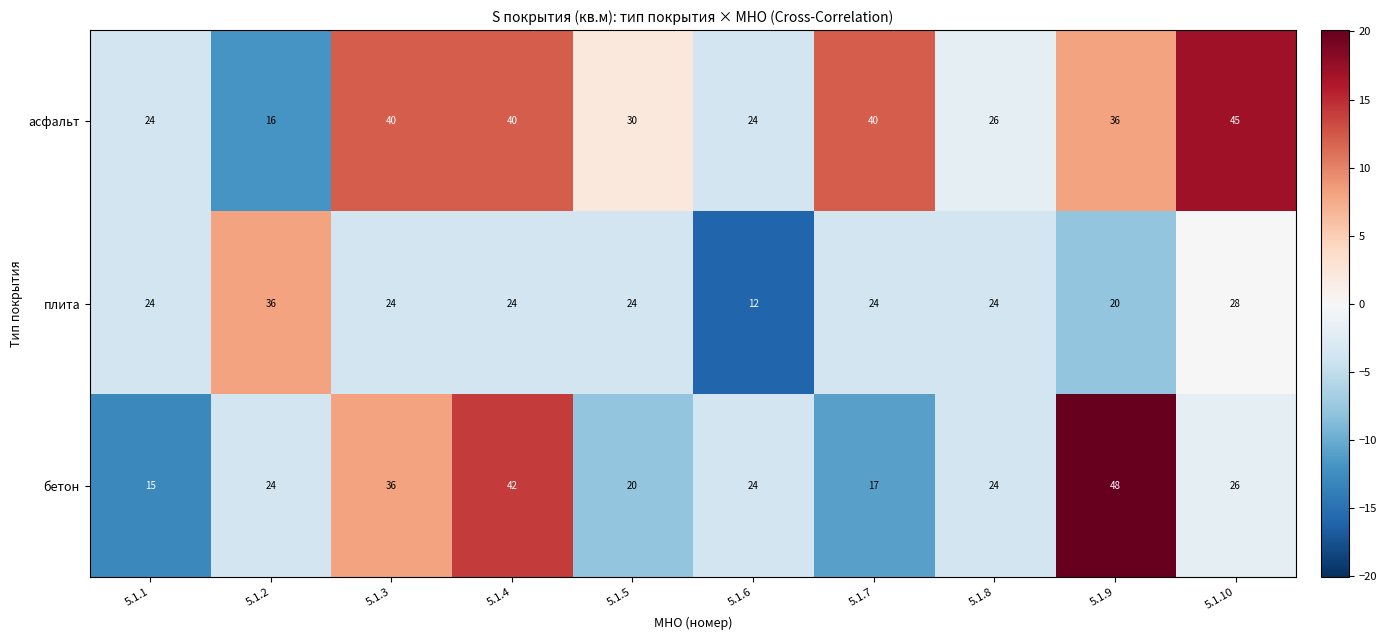

Which series has the largest range (max minus min)?

бетон